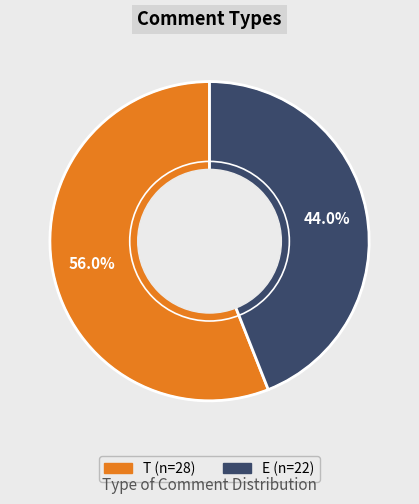

To the nearest percent, what is the difference between the largest and smallest slice percentages?

12%